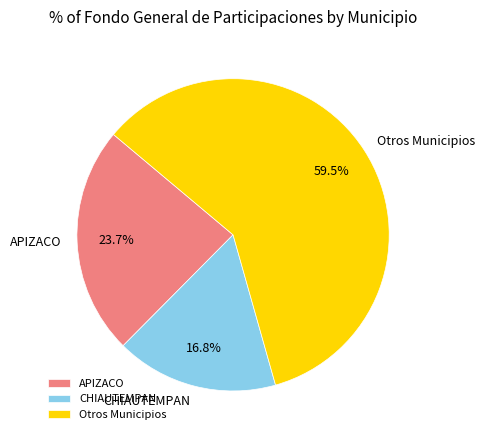

The CHIAUTEMPAN slice represents 9% of the pie. True or false?

False